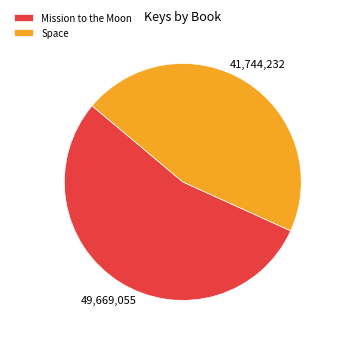

The Space slice represents 46% of the pie. True or false?

True